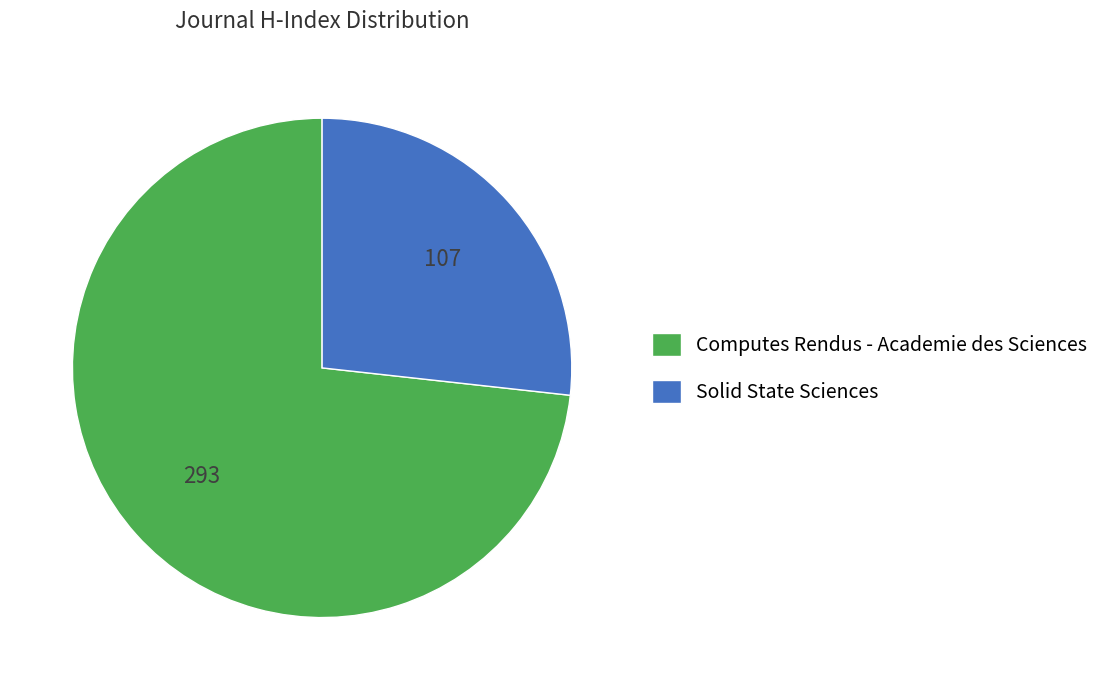

Approximately how many times larger is the value at Solid State Sciences compared to Computes Rendus - Academie des Sciences?

0.4